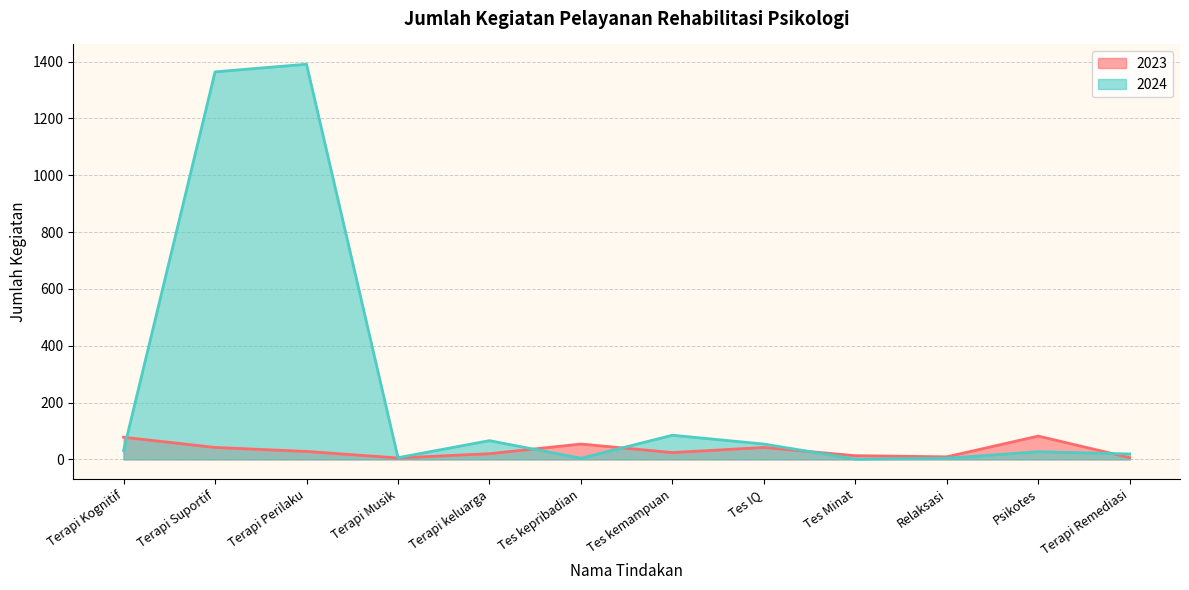

Reading right to left, transcribe all the data shown in this chart.

2023: Terapi Remediasi=6	Psikotes=82	Relaksasi=9	Tes Minat=13	Tes IQ=42	Tes kemampuan=24	Tes kepribadian=54	Terapi keluarga=20	Terapi Musik=5	Terapi Perilaku=28	Terapi Suportif=42	Terapi Kognitif=78
2024: Terapi Remediasi=19	Psikotes=27	Relaksasi=4	Tes Minat=1	Tes IQ=54	Tes kemampuan=85	Tes kepribadian=4	Terapi keluarga=66	Terapi Musik=6	Terapi Perilaku=1391	Terapi Suportif=1364	Terapi Kognitif=31